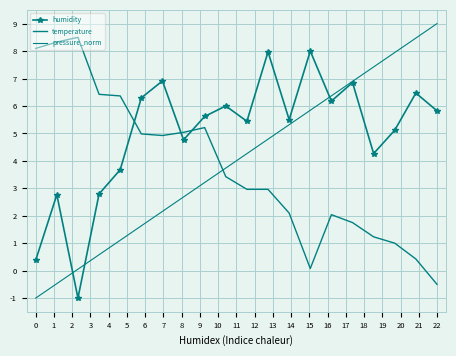

After their last crossing, which series has the higher values: humidity or pressure_norm?

pressure_norm